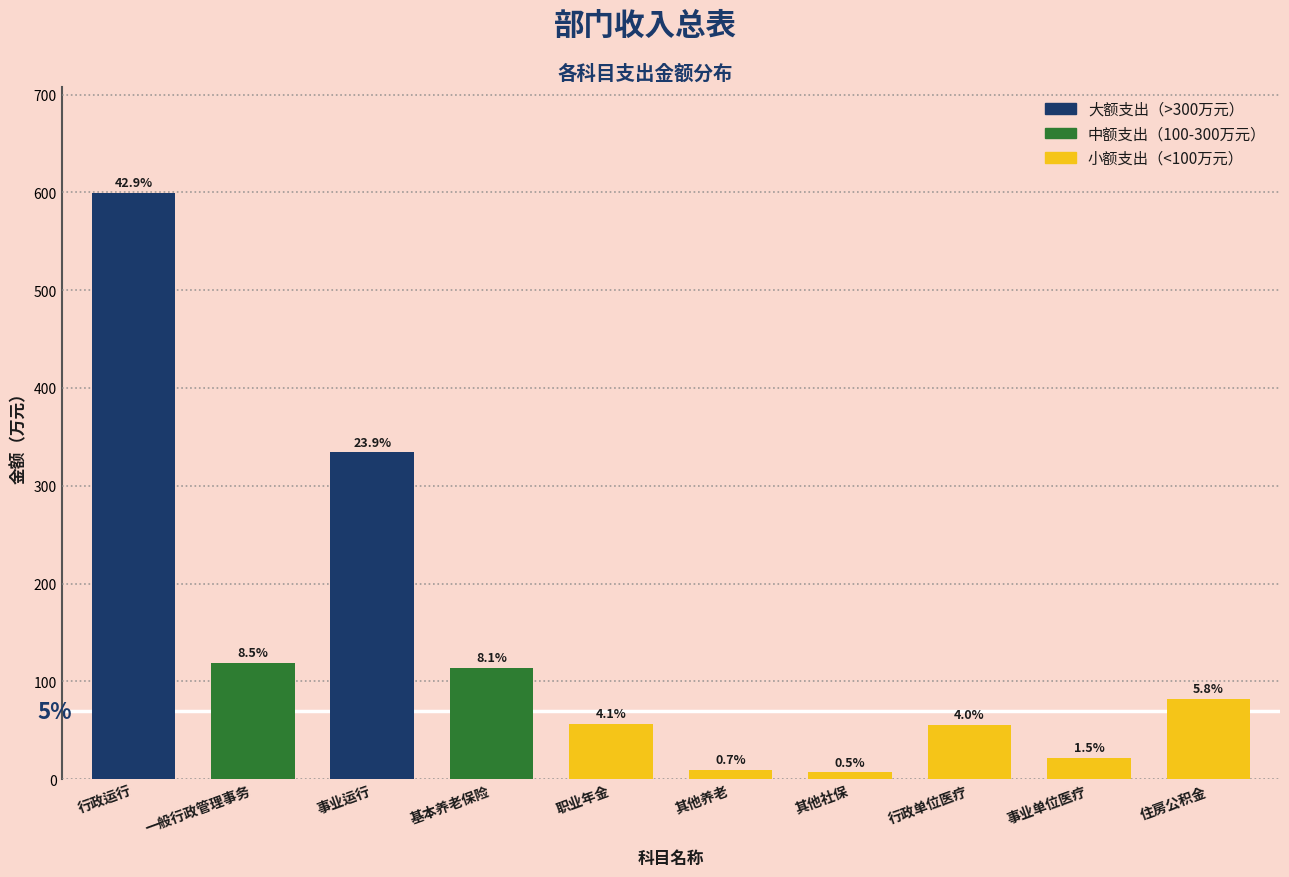

How many bars are there in total?

10